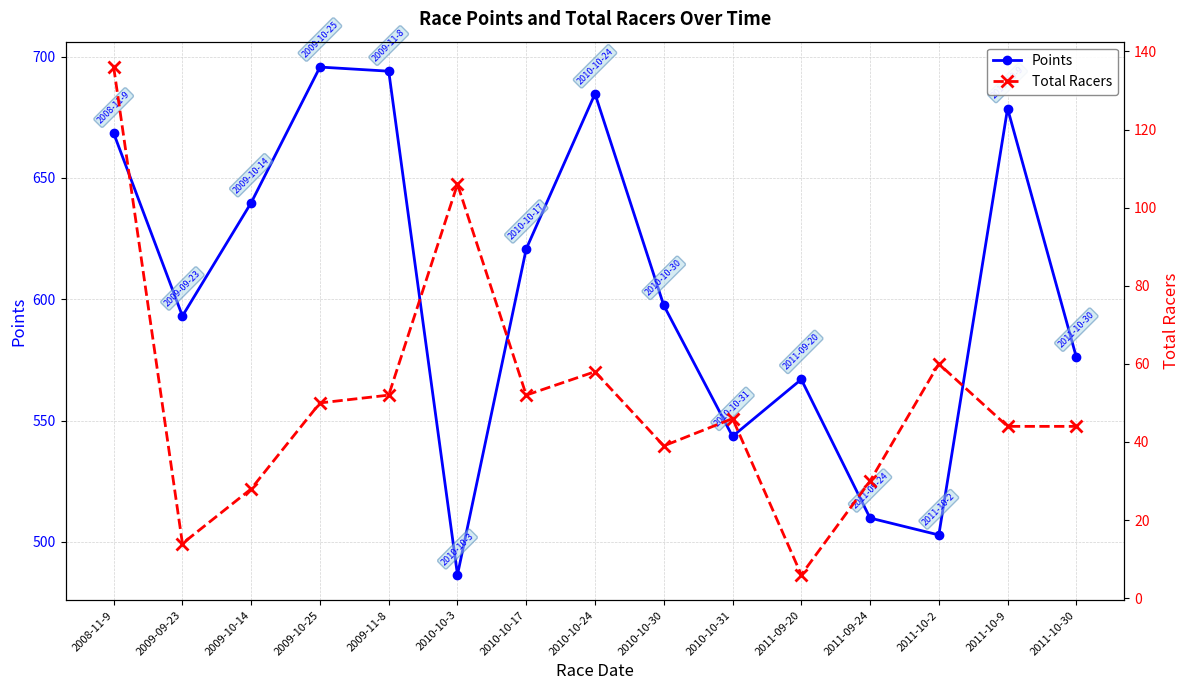

List the series in order of their overall mean, lowest first.

Total Racers, Points